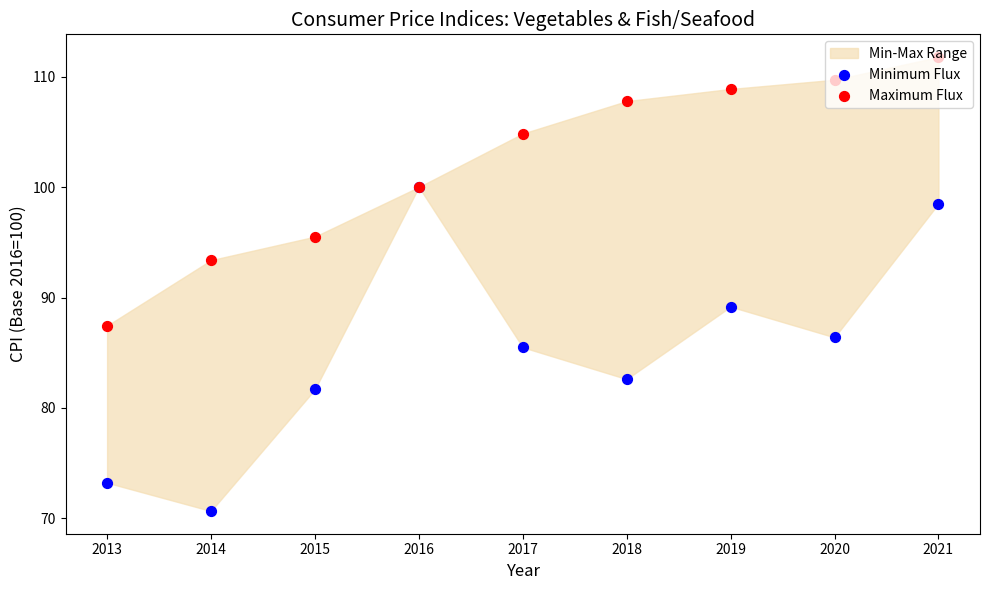

At how many categories does at least one series exceed 106?

4